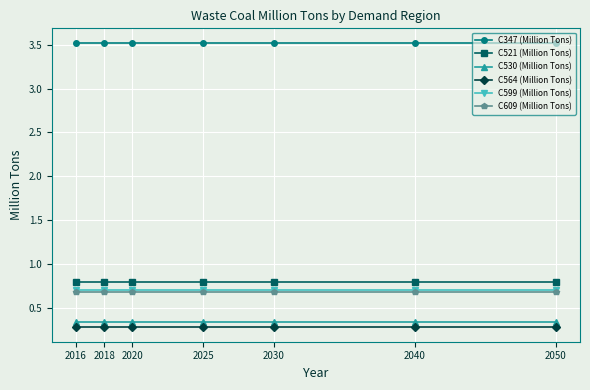

What are all the series names shown in the legend?

C347 (Million Tons), C521 (Million Tons), C530 (Million Tons), C564 (Million Tons), C599 (Million Tons), C609 (Million Tons)